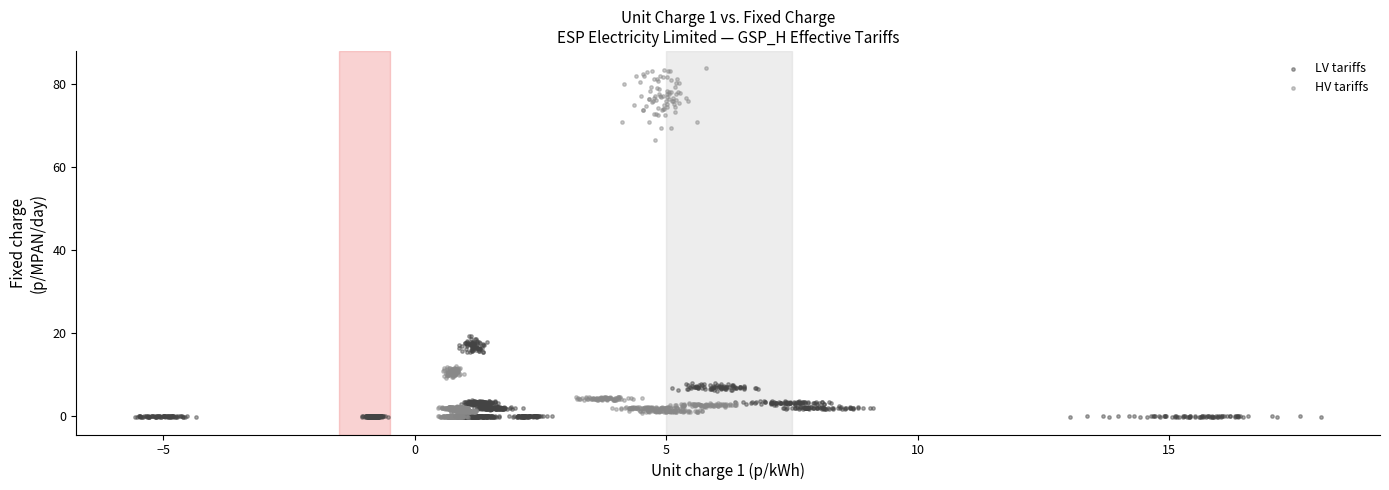

Which series reaches the maximum Y coordinate?

HV tariffs